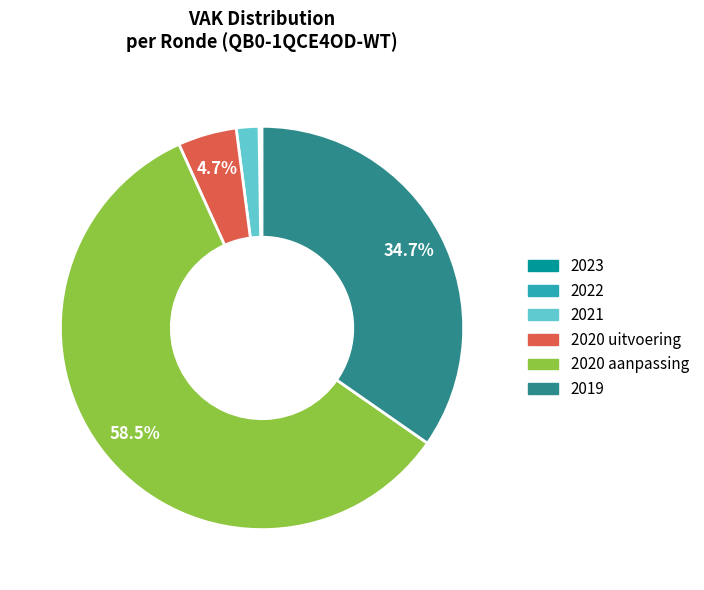

Does any single category account for the majority?

Yes